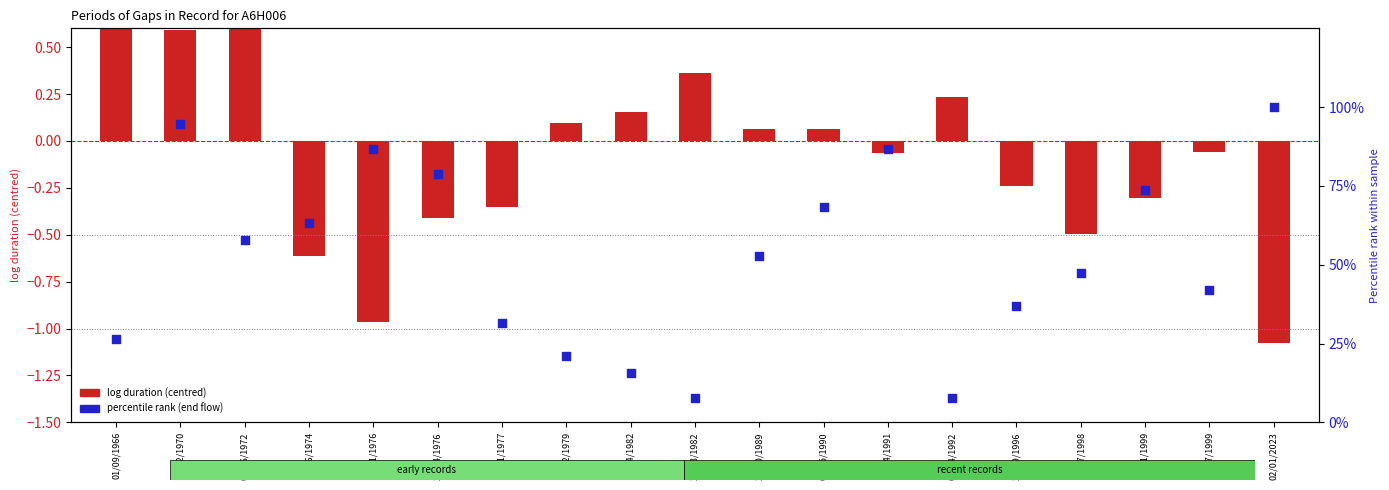

What are all the series names shown in the legend?

log duration (centred), percentile rank (end flow)